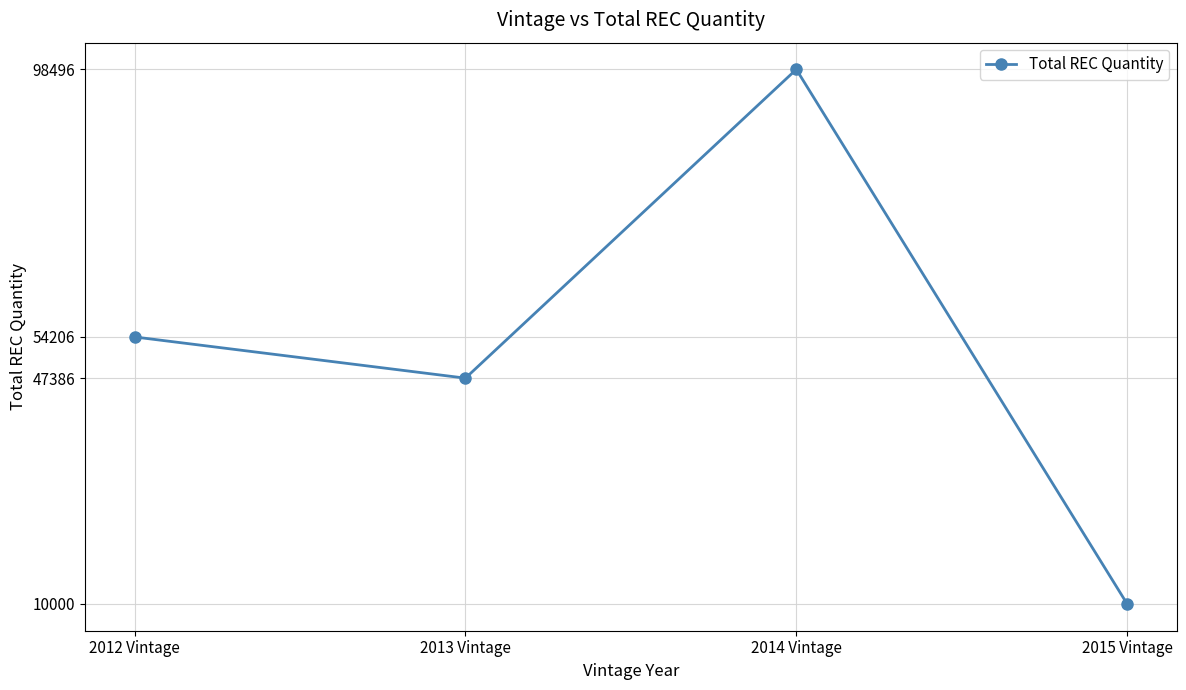

Does the chart display data point markers on the line(s)?

Yes